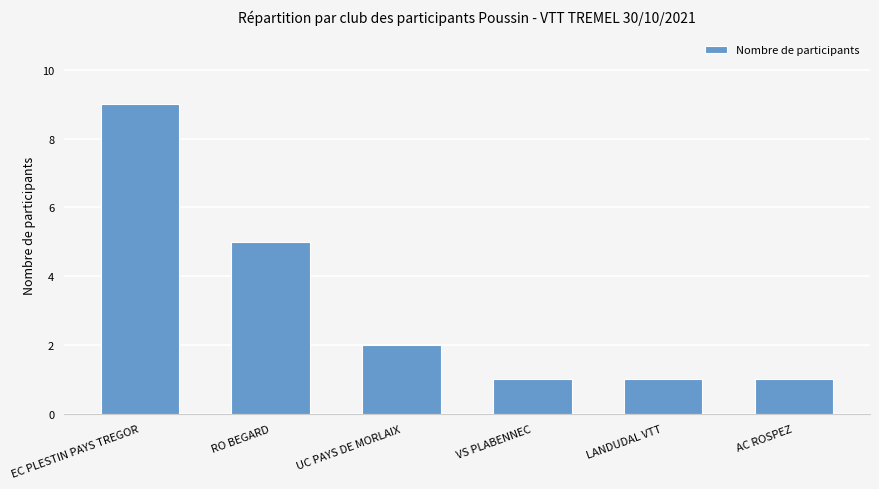

Does the chart contain stacked bars?

No